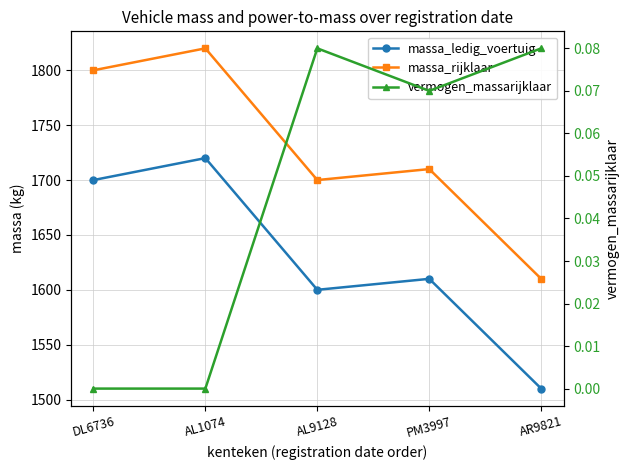

True or false: vermogen_massarijklaar and massa_rijklaar intersect in this chart.

False